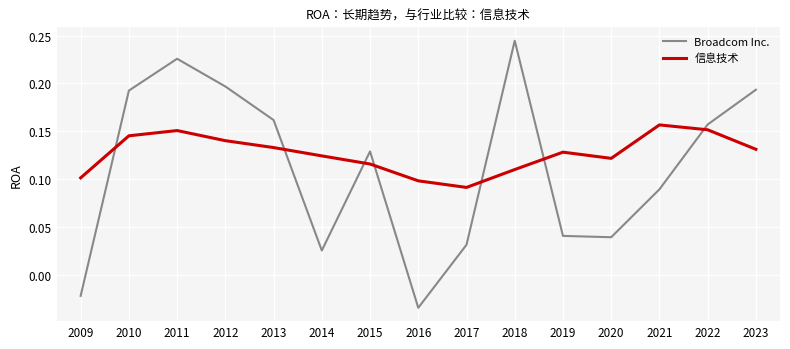

True or false: Broadcom Inc. has more than 1 points higher than both neighbors.

True